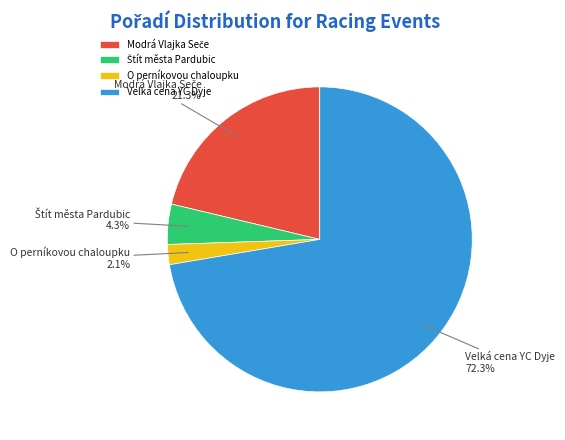

What is the smallest slice in the pie chart?

O perníkovou chaloupku